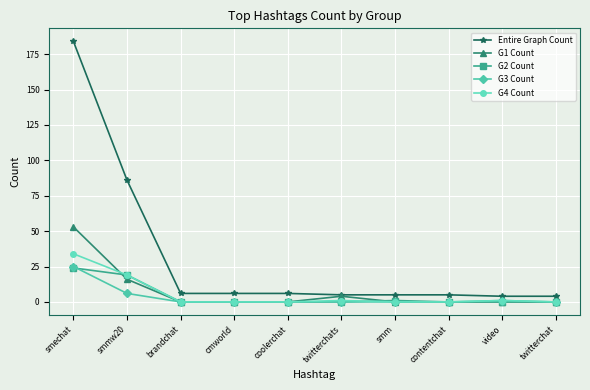

What position from the right is smm?

4